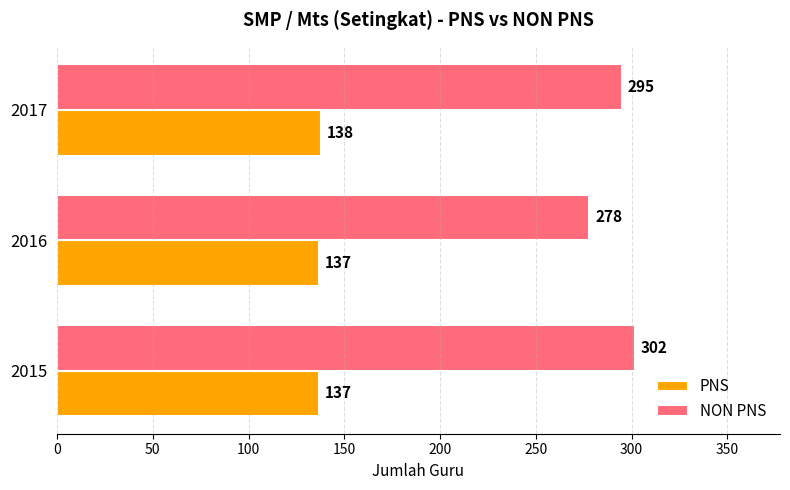

Count the NON PNS values in the range 278 to 302.

3